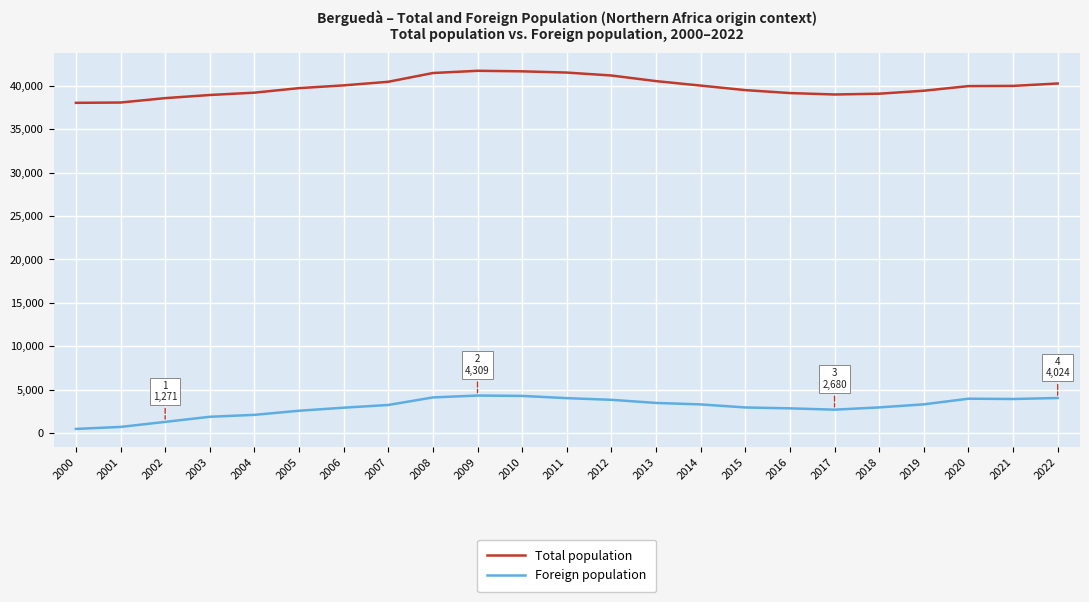

How many categories are shown in the chart?

23